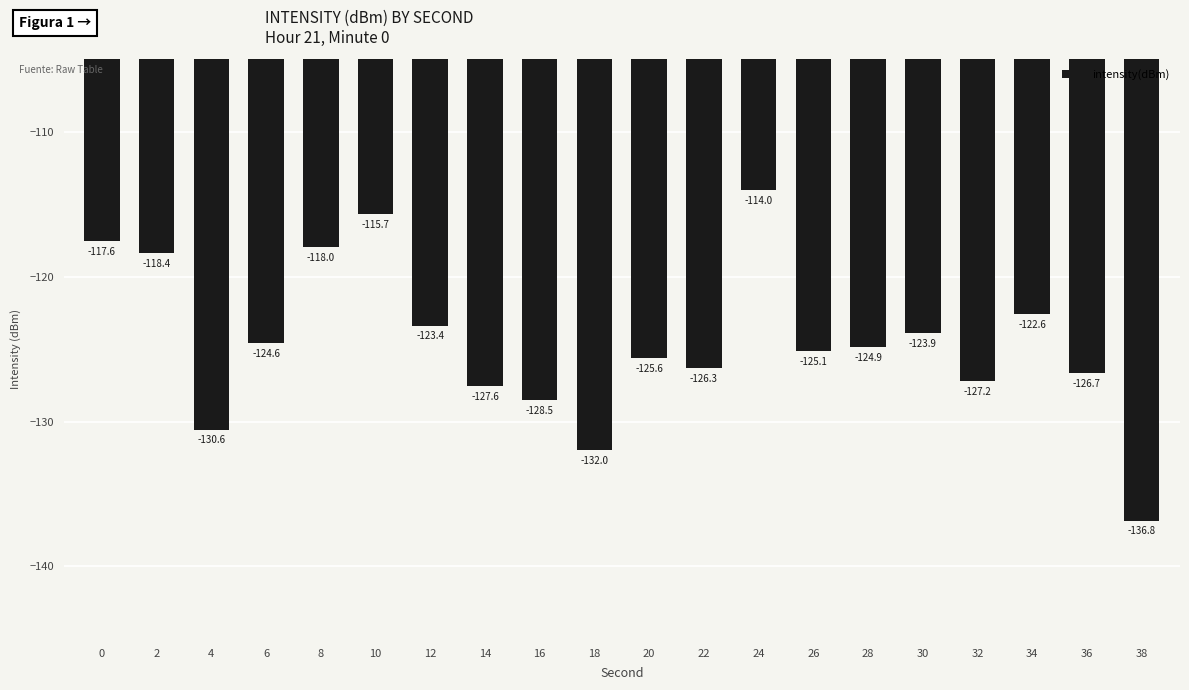

What is the value of the 2nd bar from the left?

-118.4